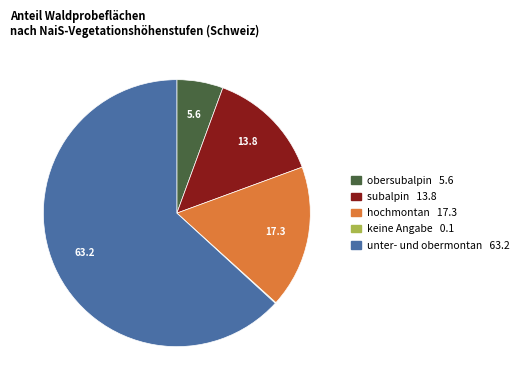

Is it true that obersubalpin is 18% of the pie?

False